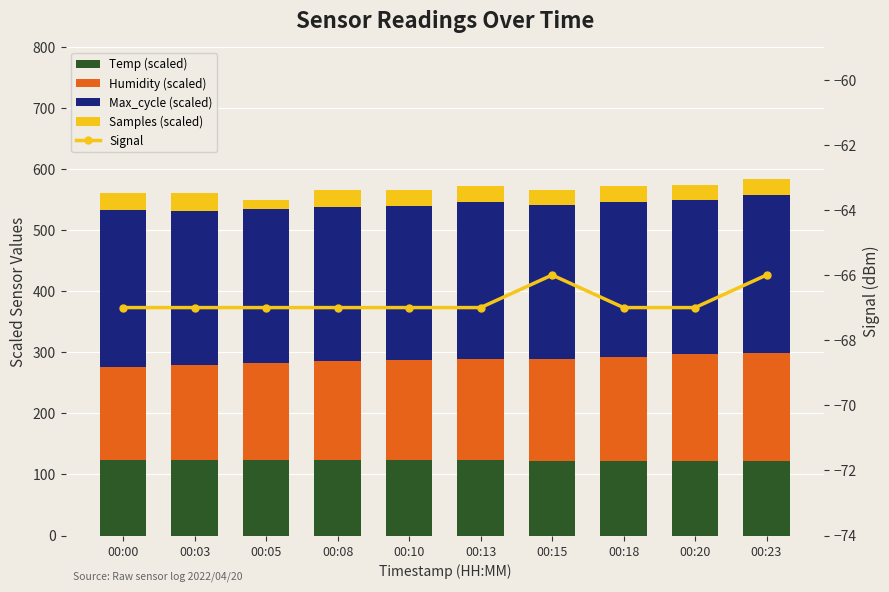

What is the difference between the highest and lowest values at 00:08?

320.3